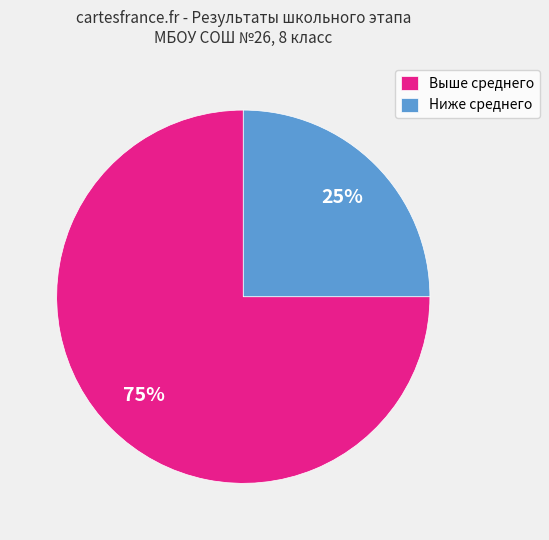

Is it true that Выше среднего is 75% of the pie?

True